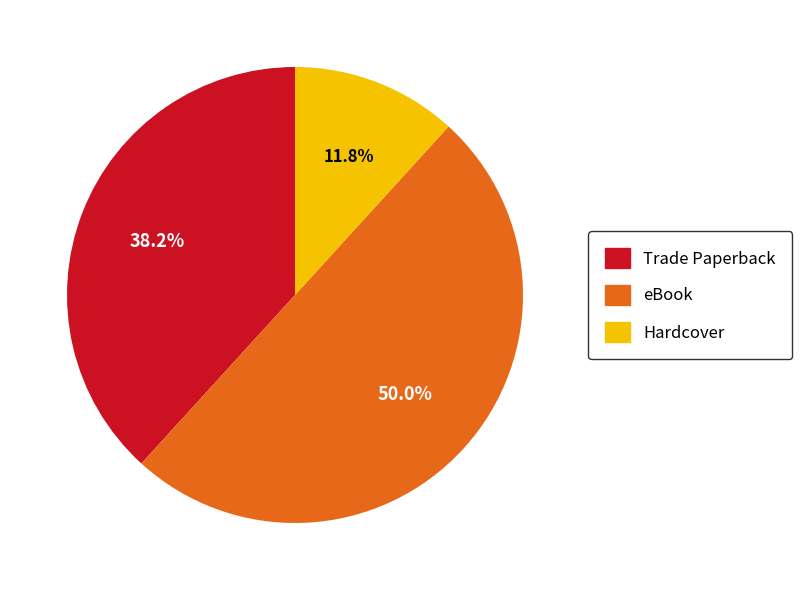

Approximately how many times larger is the value at Trade Paperback compared to eBook?

0.8